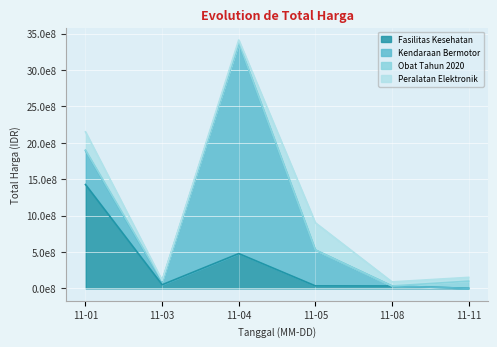

Is it true that Obat Tahun 2020 equals 78000 at 2021-11-08?

True